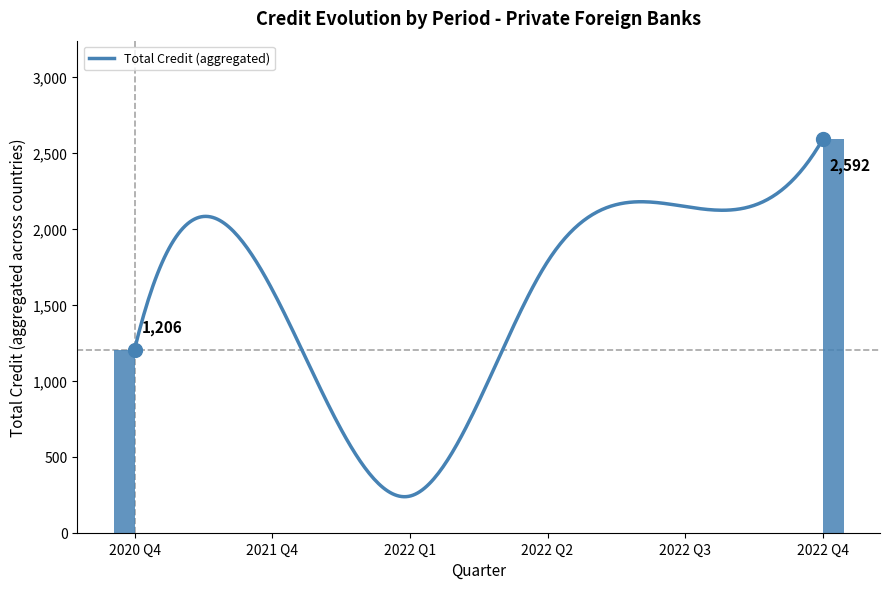

What is the maximum value for Total Credit (aggregated)?

2592.2